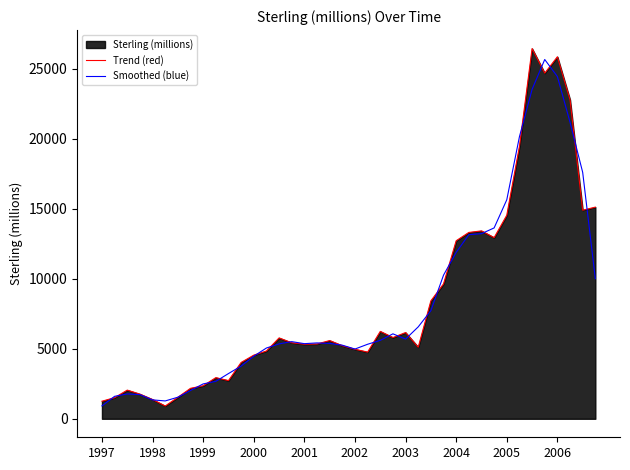

Read the Trend (red) value at 2006.

25840.0